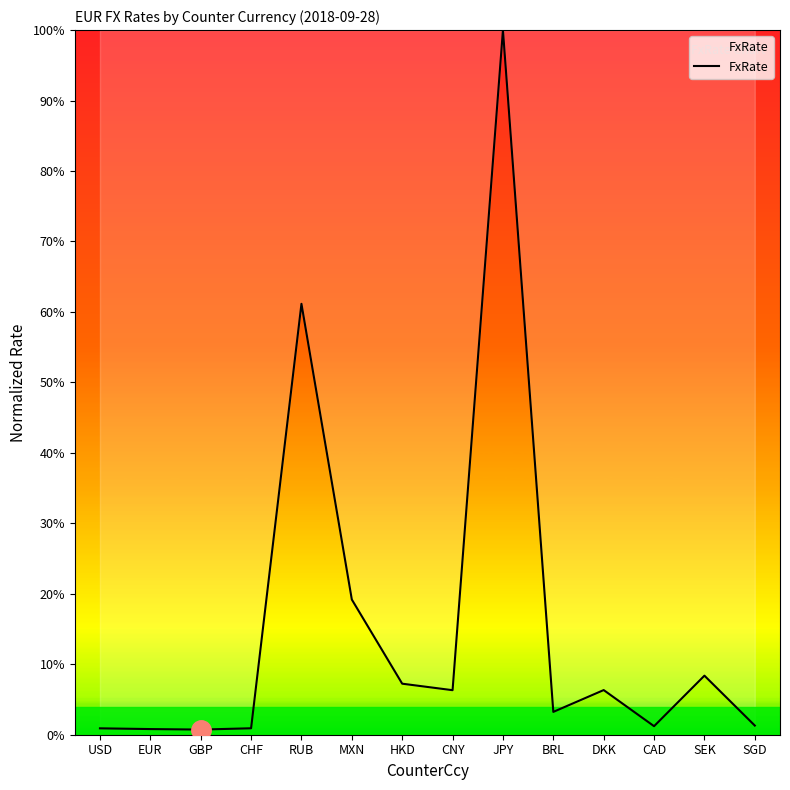

Which has a higher value, GBP or CNY?

CNY